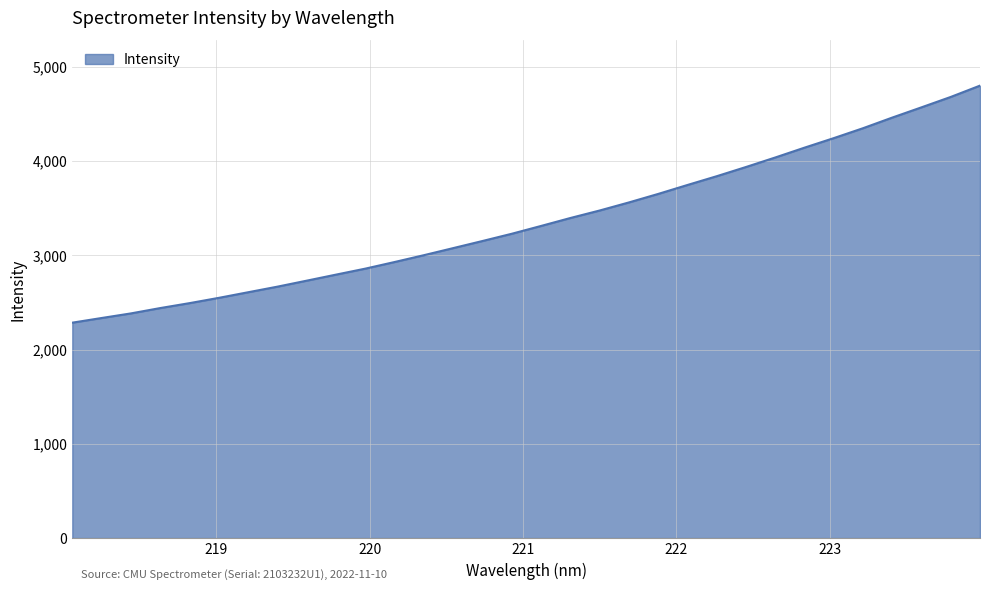

Does the chart display data point markers on the line(s)?

No